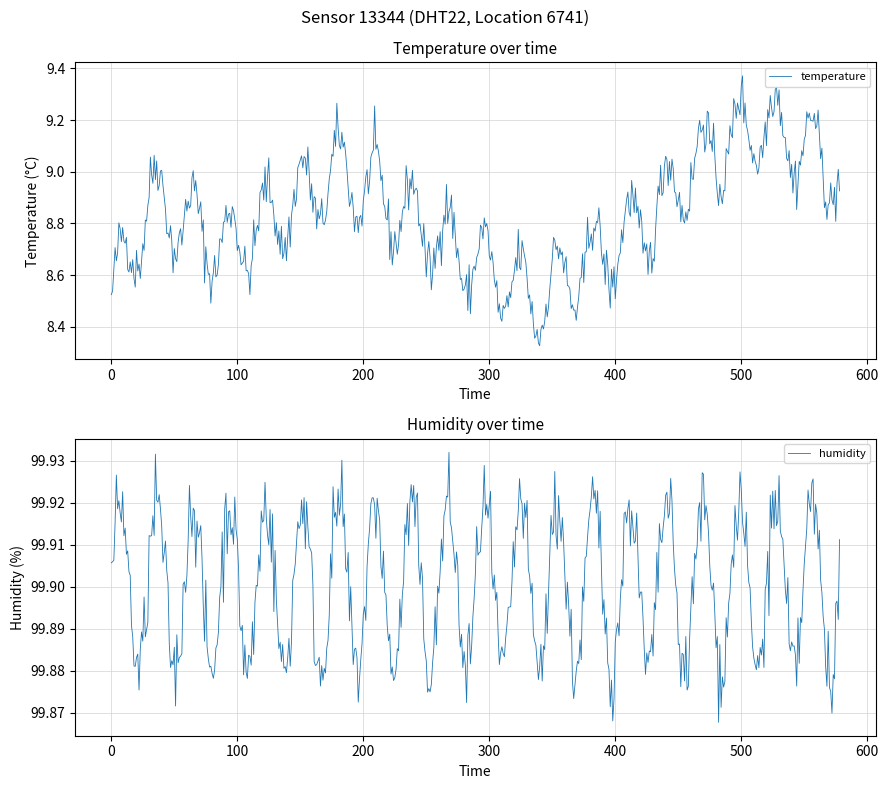

Is it true that humidity equals 99.9 at 14:00?

True